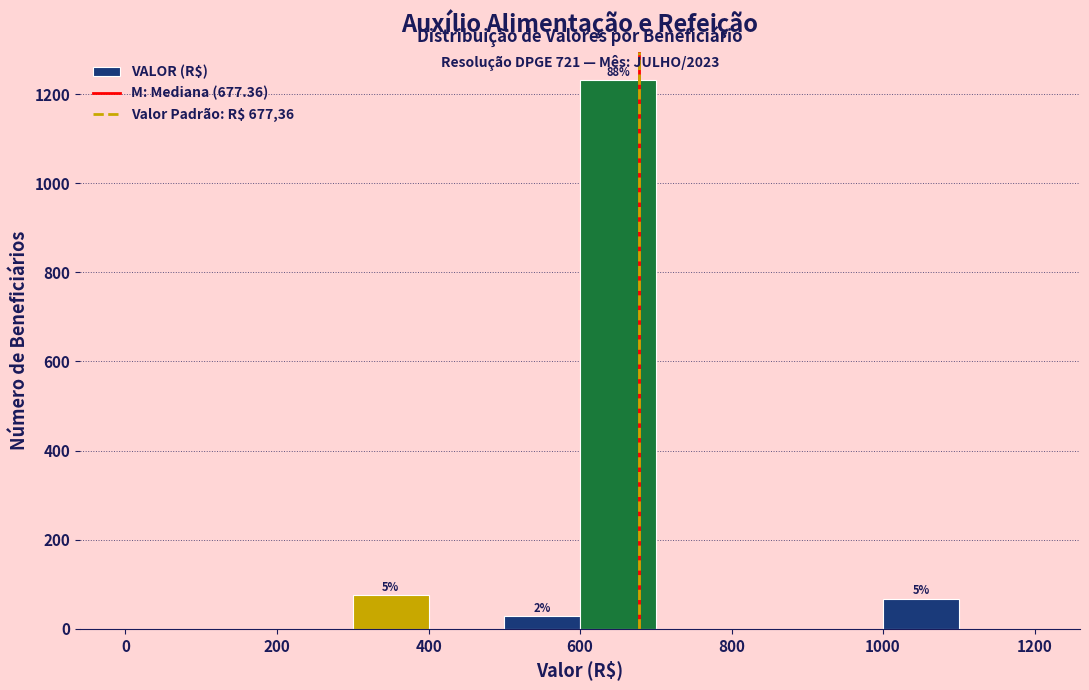

Over which range of the x-axis is the bar tallest?

600 to 700